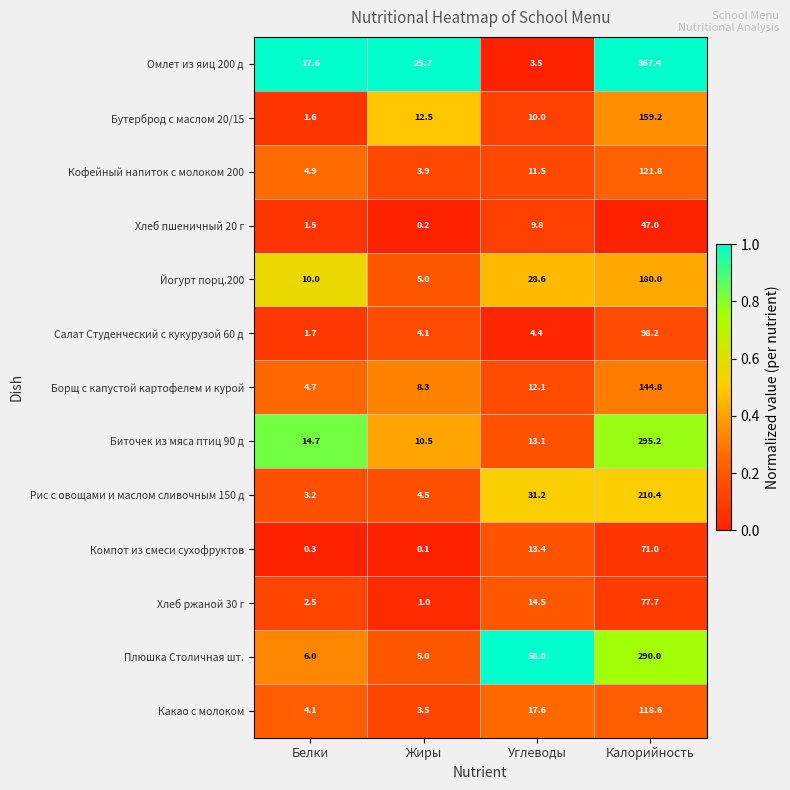

At which label is Плюшка Столичная шт. closest to 147?

Углеводы